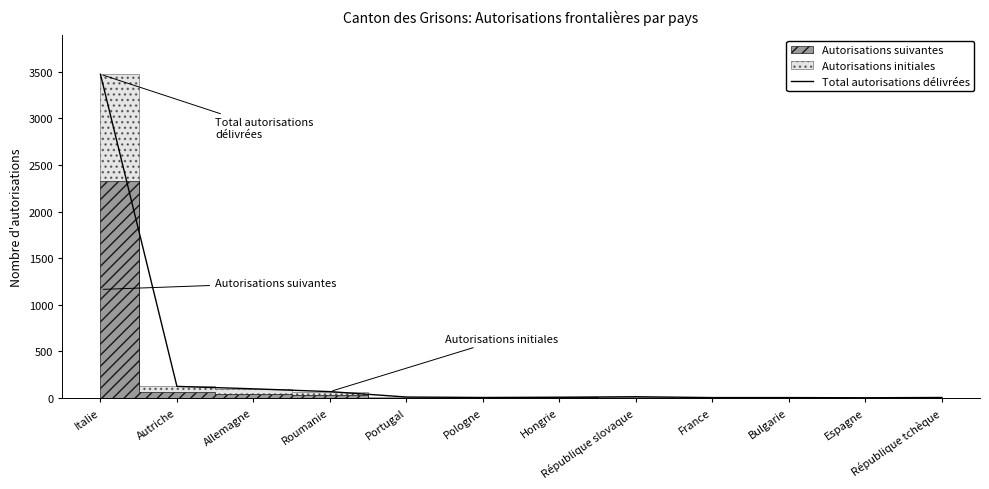

What is the greatest value displayed?

3472